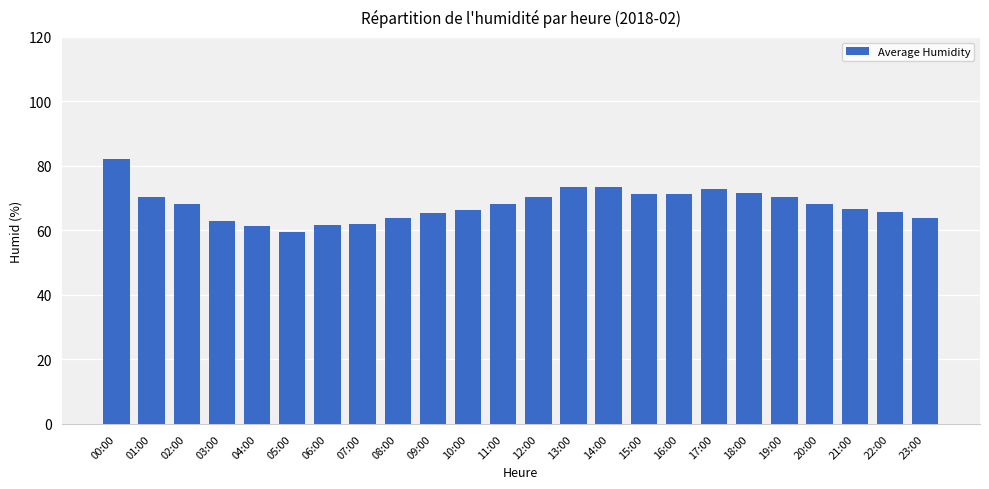

At which label does the data first exceed 68?

00:00